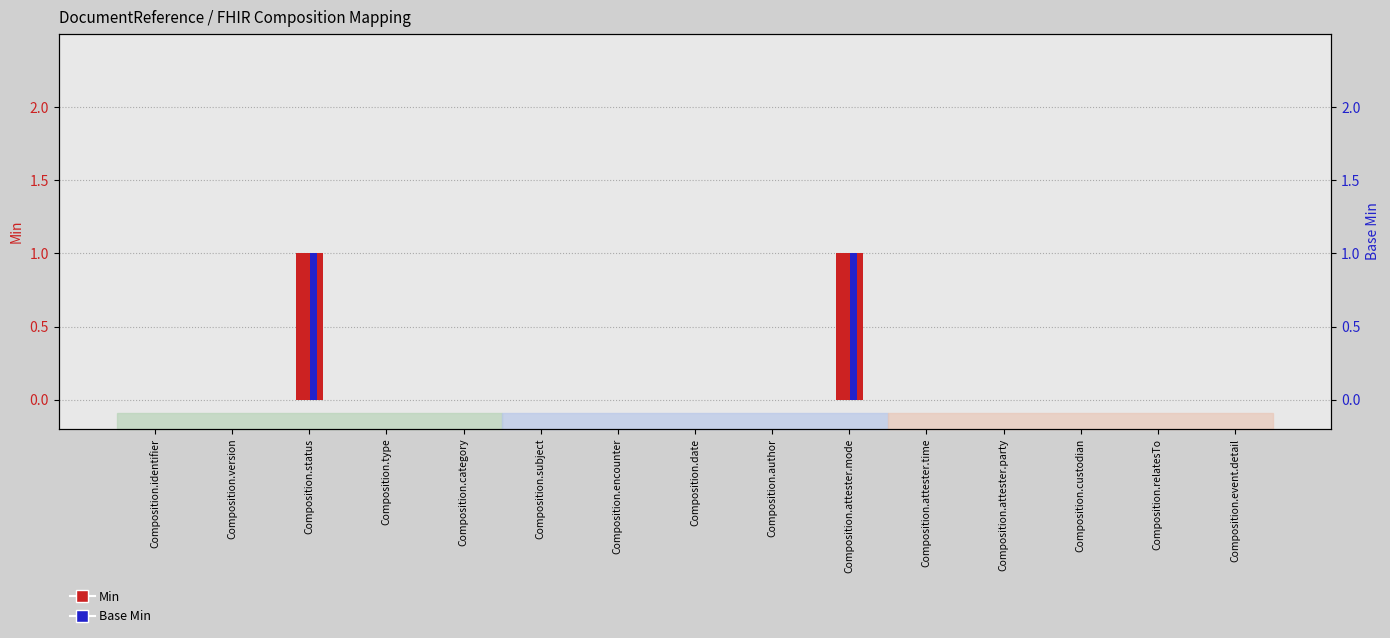

At which label is Min closest to 0?

Composition.identifier